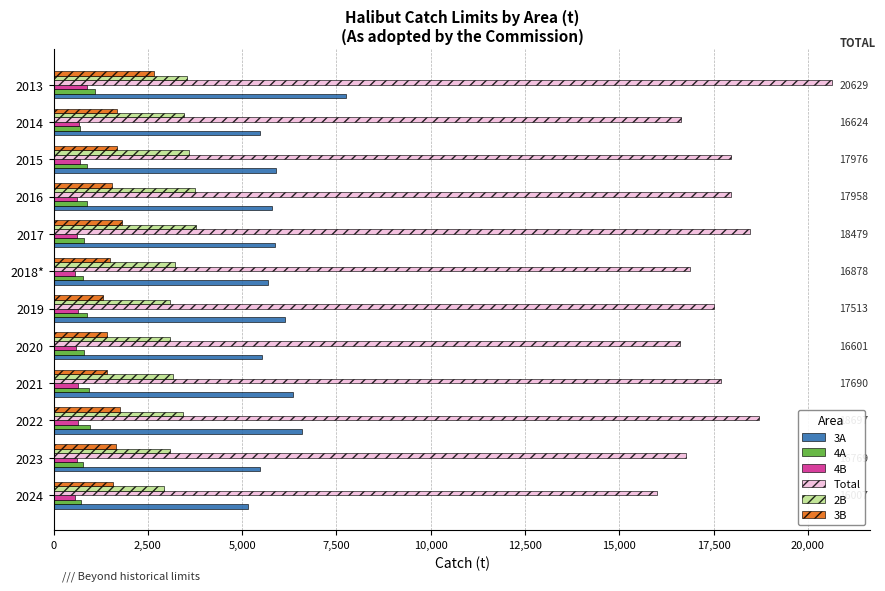

At which label does Total reach its peak?

2013